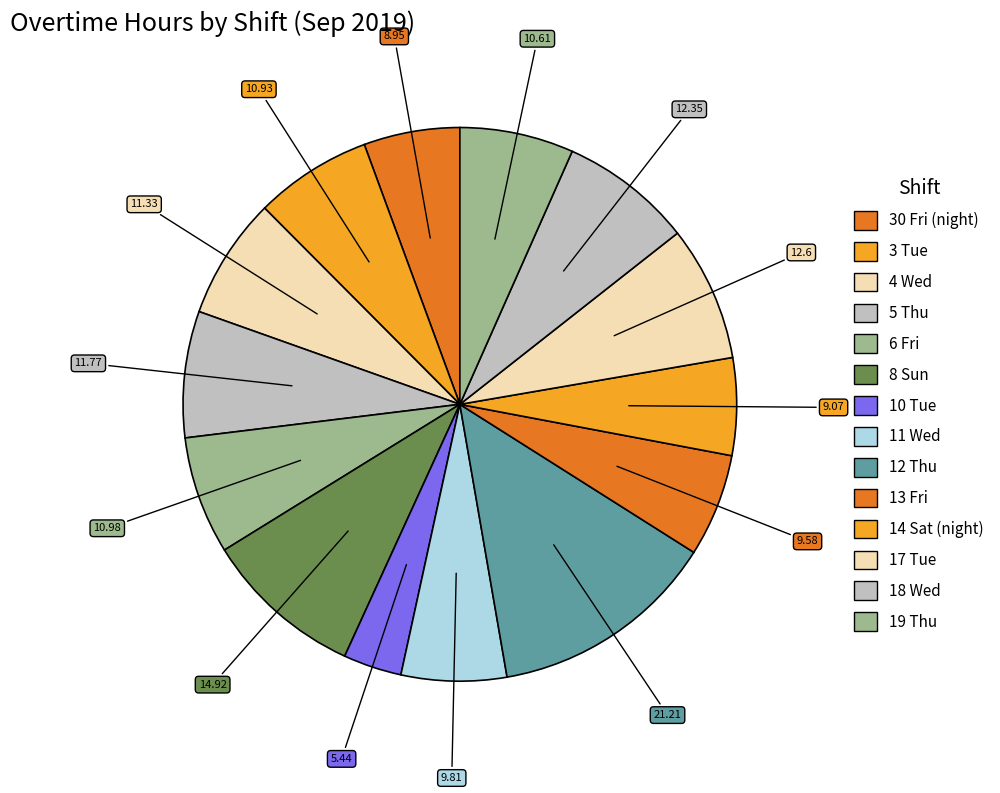

How many segments does this pie chart have?

14